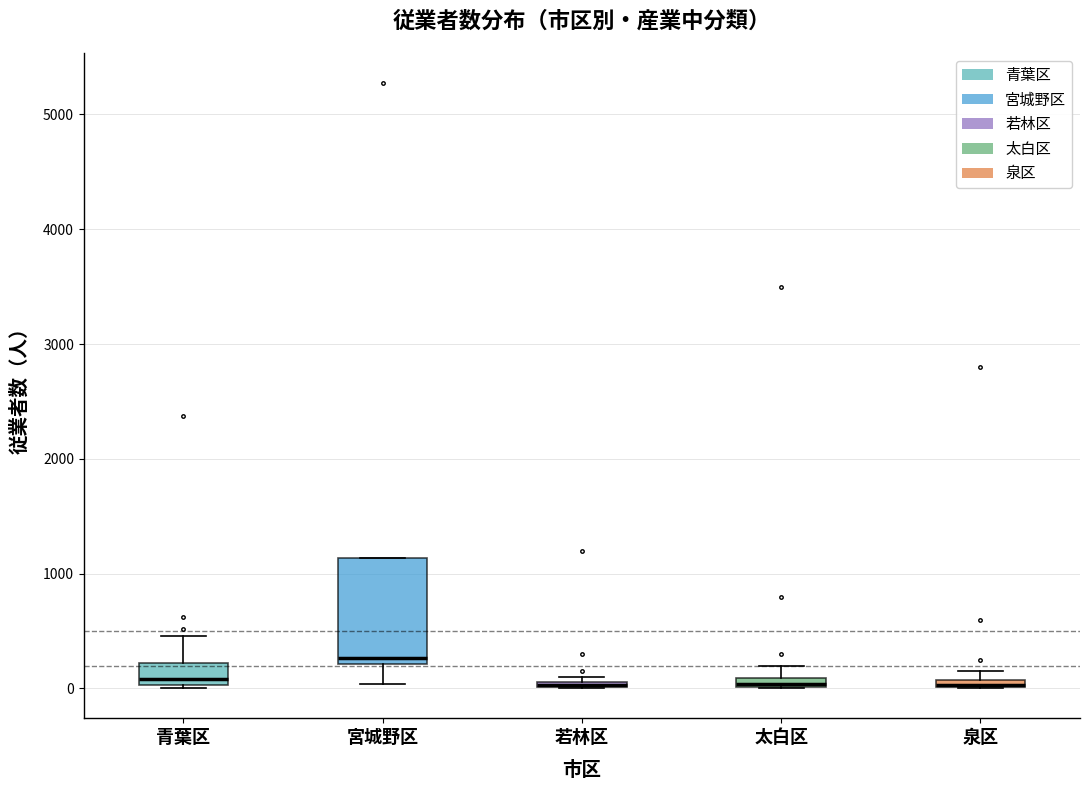

Comparing the boxes themselves (not the whiskers), which one is the tallest?

宮城野区